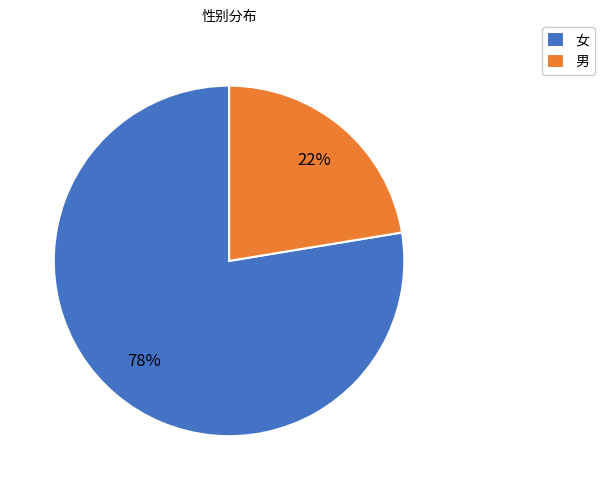

Is it true that 女 is 89% of the pie?

False